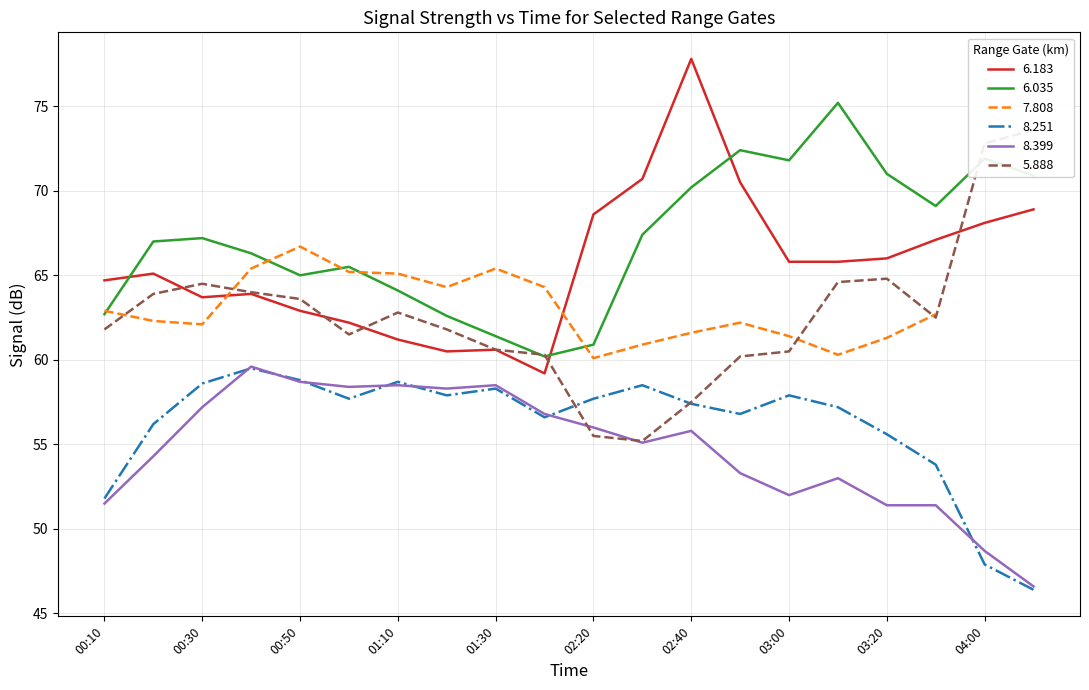

Which series ends up on top after the final intersection of 5.888 and 6.035?

5.888